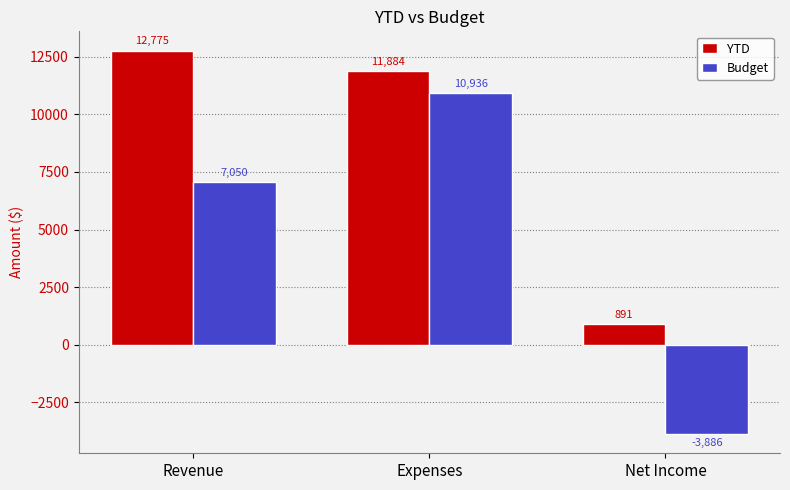

How many bars are there in total?

6